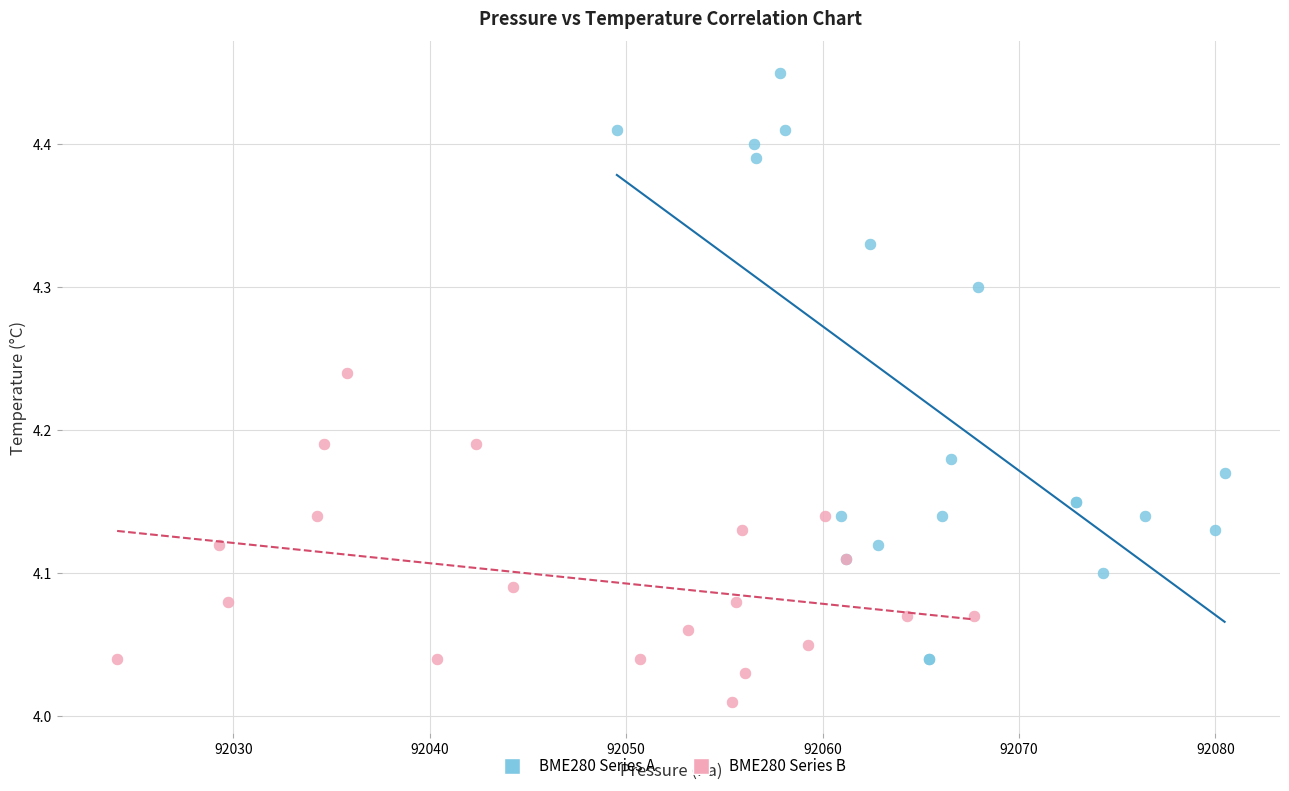

Which series has the widest spread of Y values?

BME280 Series A